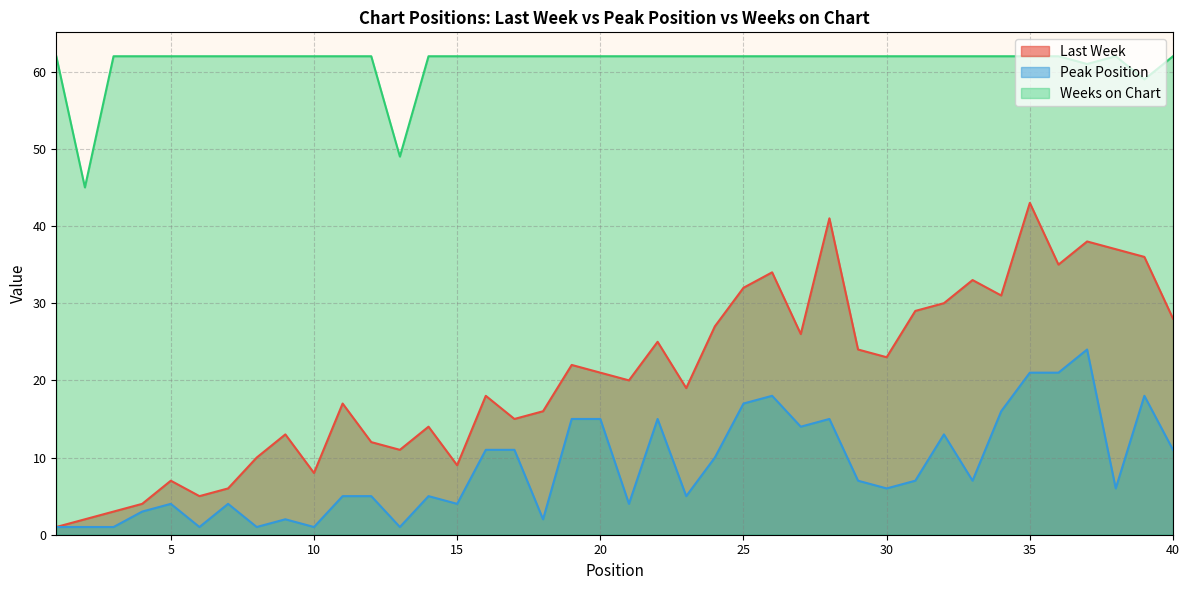

What is the difference between the second highest and second lowest values in the Peak Position series?

20